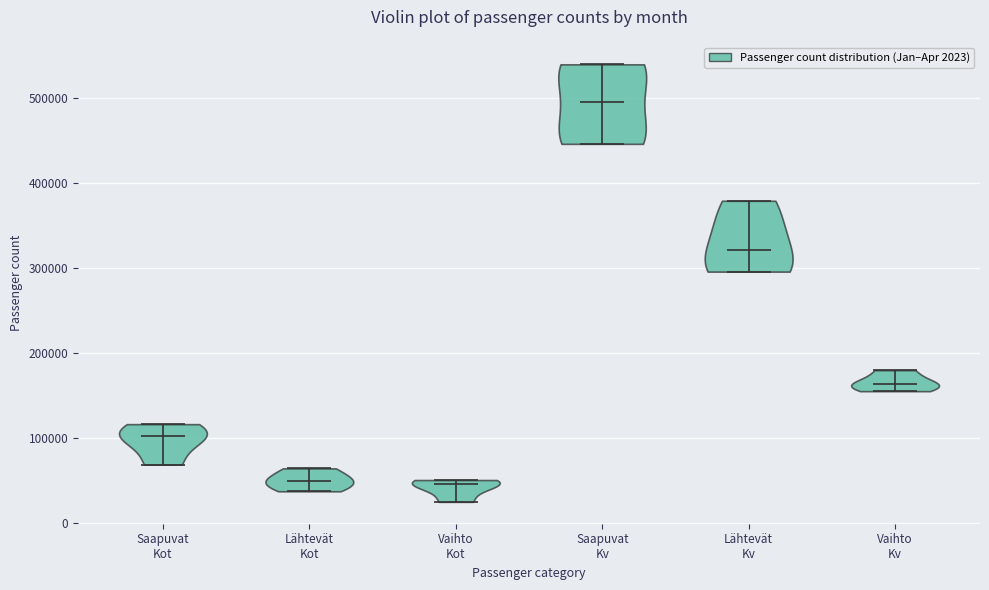

Reading left to right, read every violin against the y-axis: where its median line is, and the lowest and highest points it reaches. The values are not printed on the chart, so give them approximately, as read against the axis.

Saapuvat Kot: median line 100000, lowest point 70000, highest point 120000
Lähtevät Kot: median line 50000, lowest point 40000, highest point 60000
Vaihto Kot: median line 50000, lowest point 20000, highest point 50000
Saapuvat Kv: median line 490000, lowest point 450000, highest point 540000
Lähtevät Kv: median line 320000, lowest point 300000, highest point 380000
Vaihto Kv: median line 160000, lowest point 150000, highest point 180000